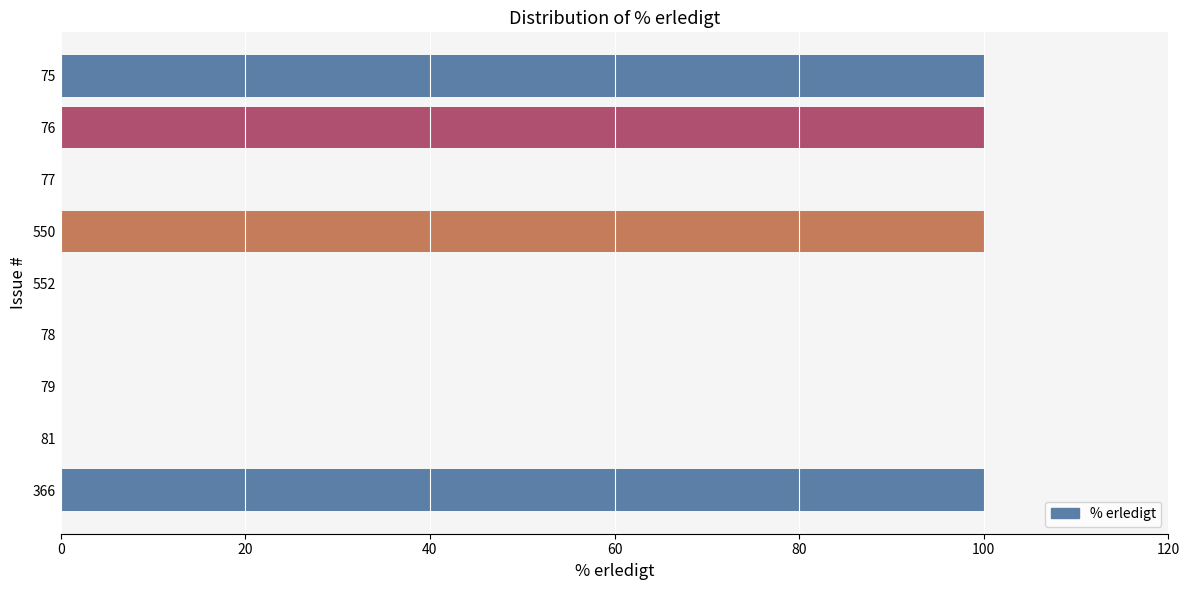

Are the bars horizontal?

Yes